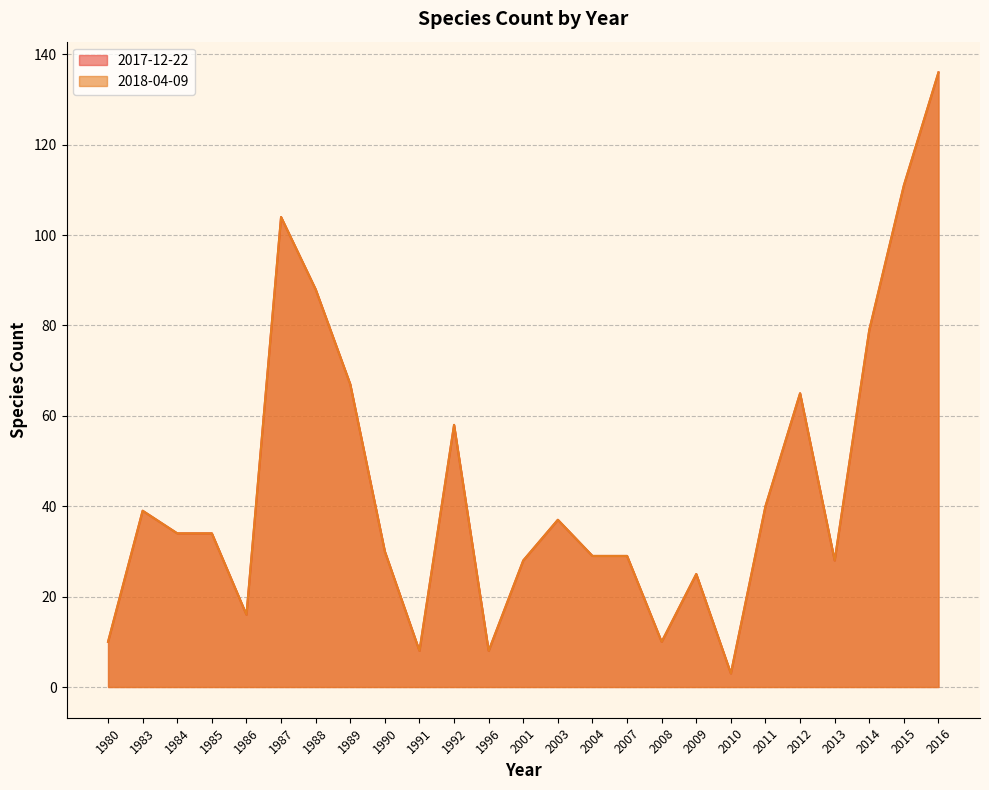

Rank the series at 1989 from highest to lowest value.

2017-12-22, 2018-04-09